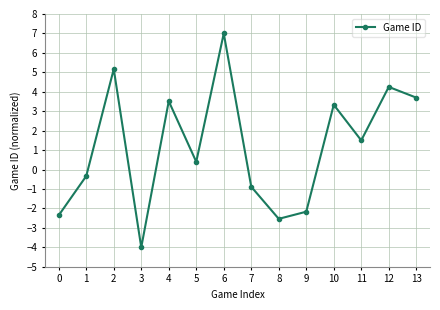

How many values are below 1?

7